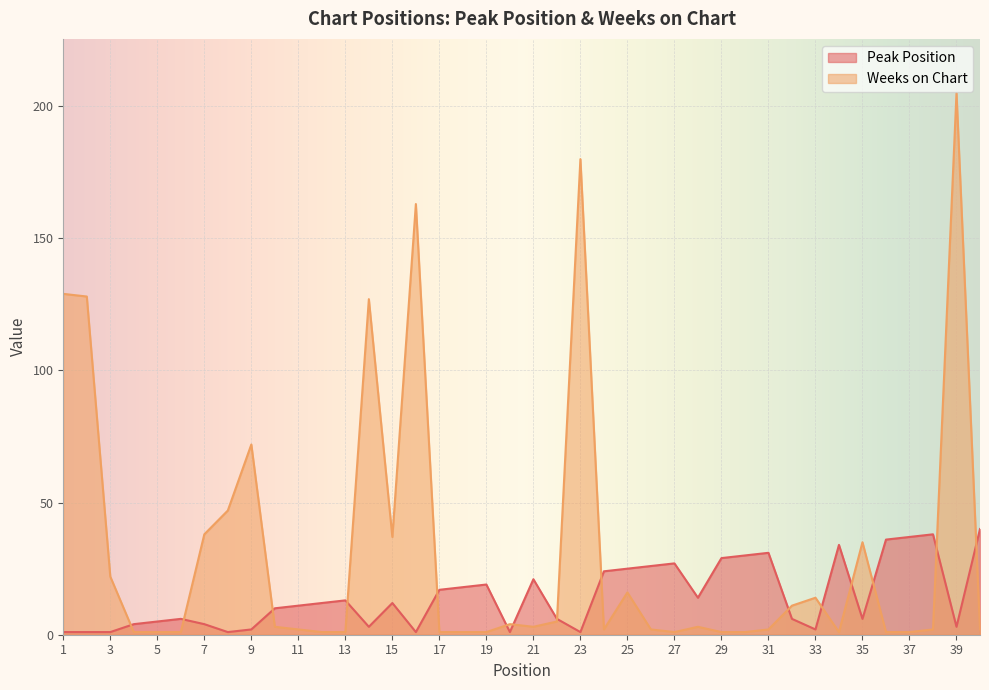

How many lines are shown in the chart?

2